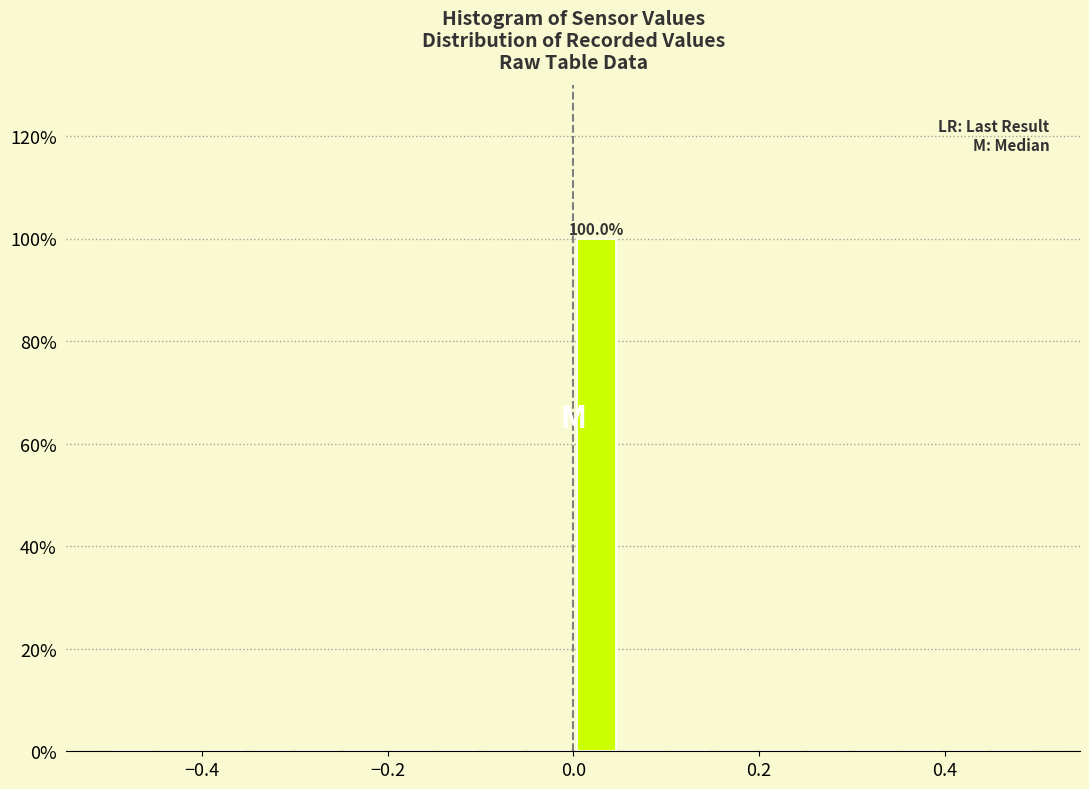

Read against the x-axis, roughly where is the centre of the tallest bar?

0.02